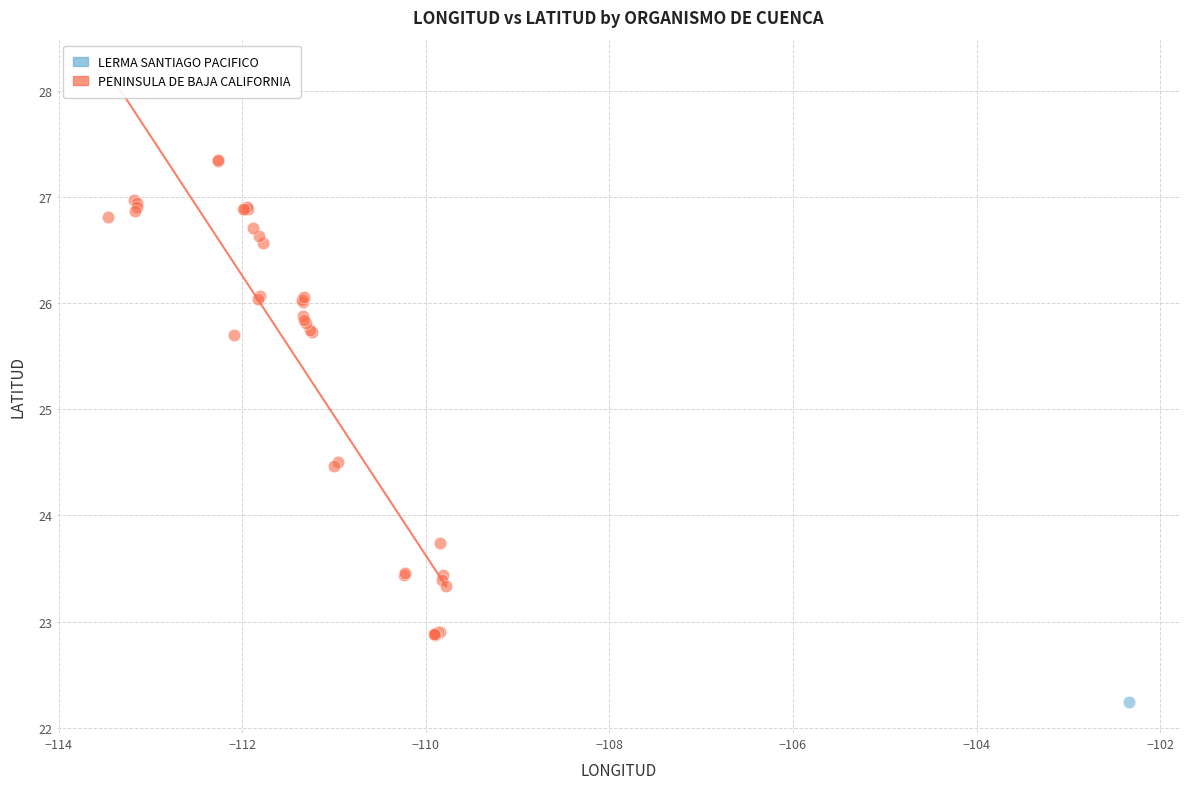

What are all the series names shown in the legend?

LERMA SANTIAGO PACIFICO, PENINSULA DE BAJA CALIFORNIA